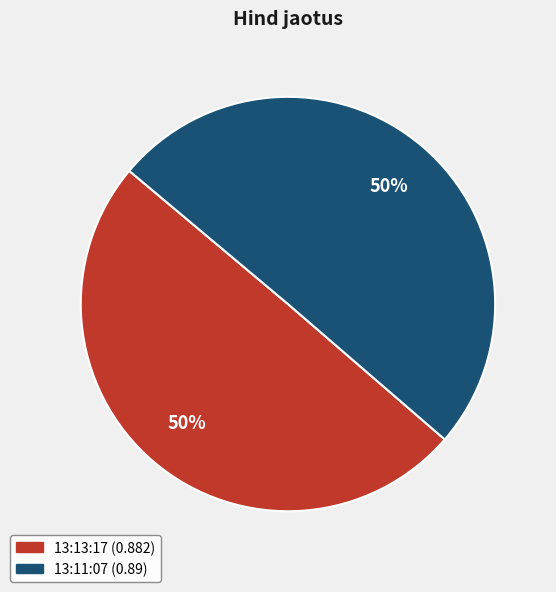

Is it true that 13:11:07 is 57% of the pie?

False